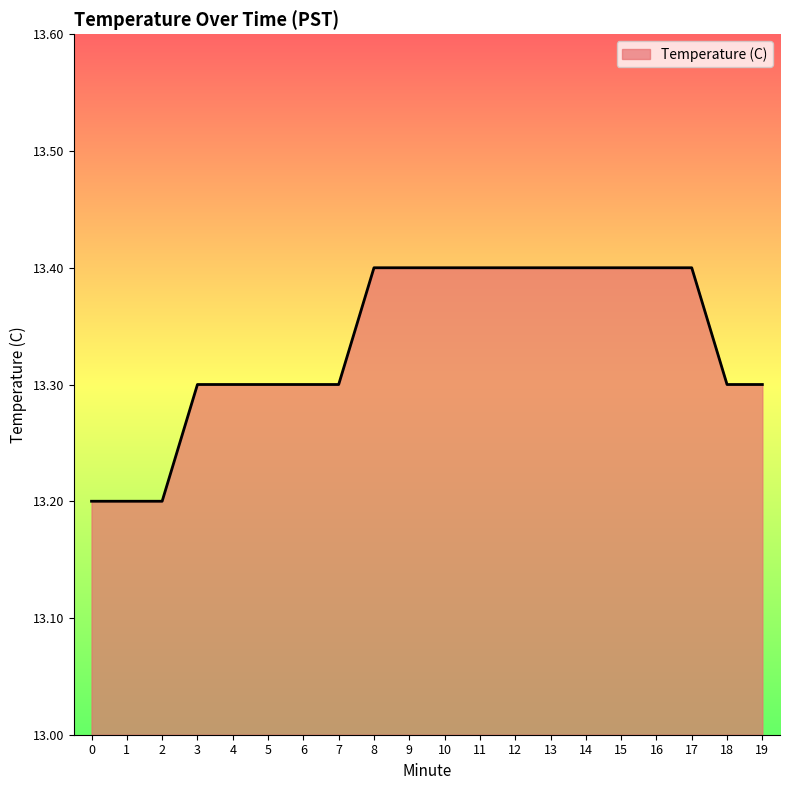

True or false: the data shows 13.3 at 18.

True